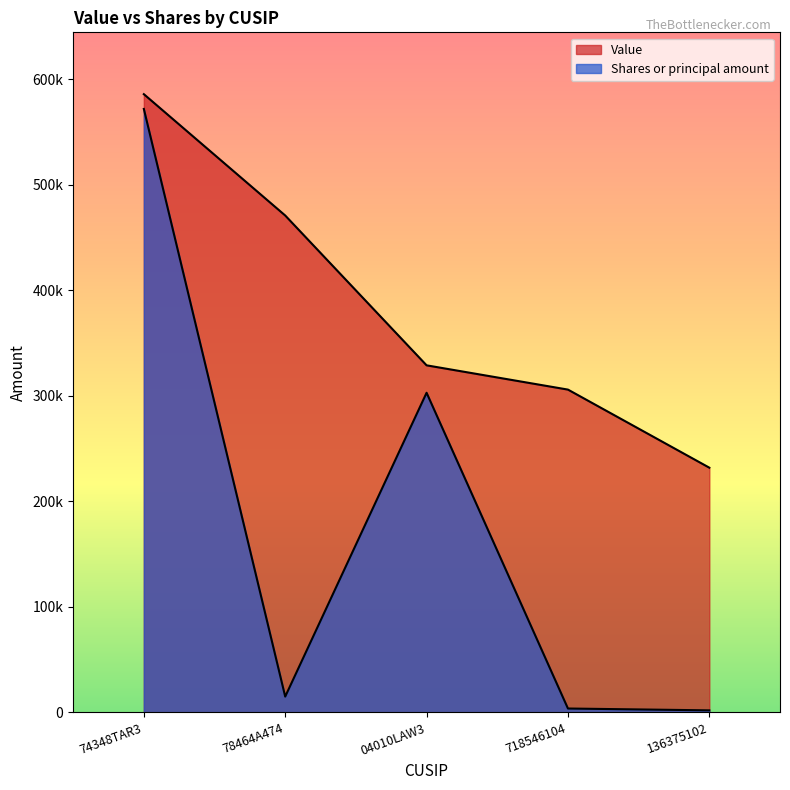

Does the chart display data point markers on the line(s)?

No